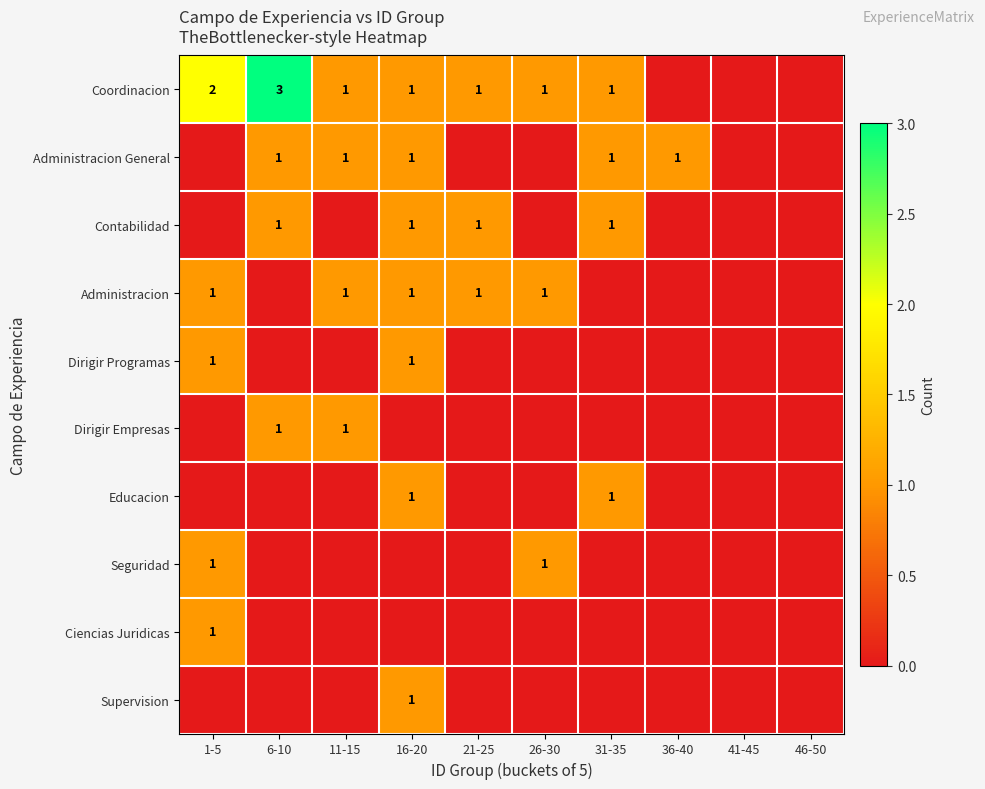

The Coordinacion series shows 1 at 6-10. True or false?

False